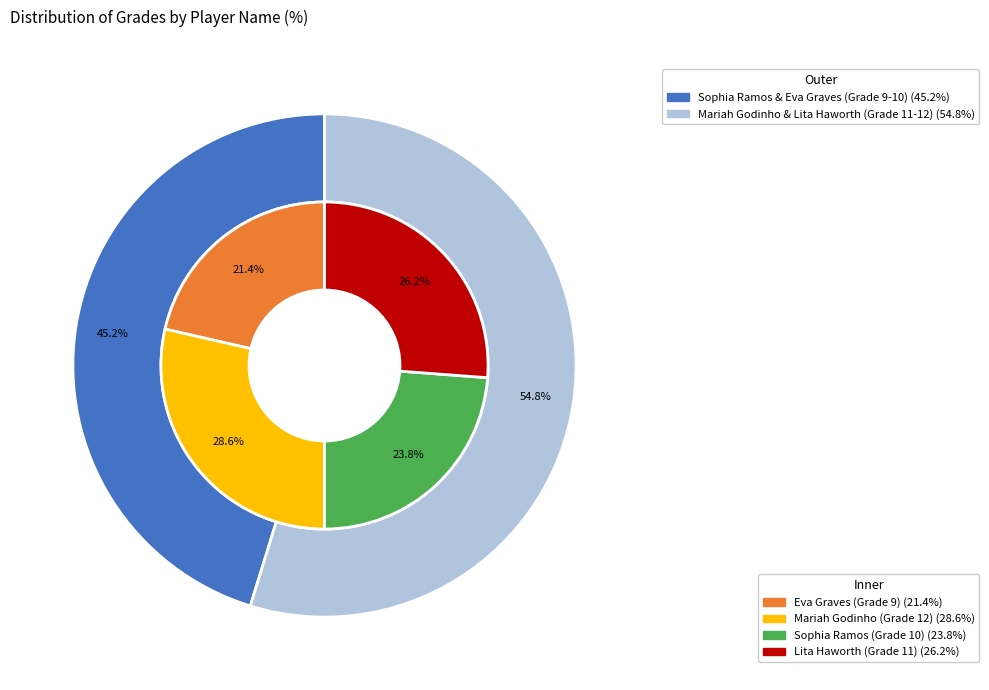

What percentage is the Eva Graves slice, to the nearest percent?

21%